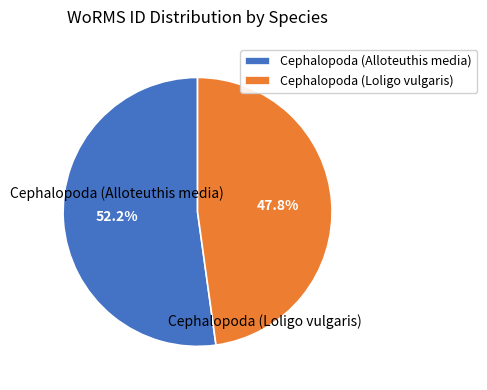

To the nearest percent, what is the average slice percentage?

50%